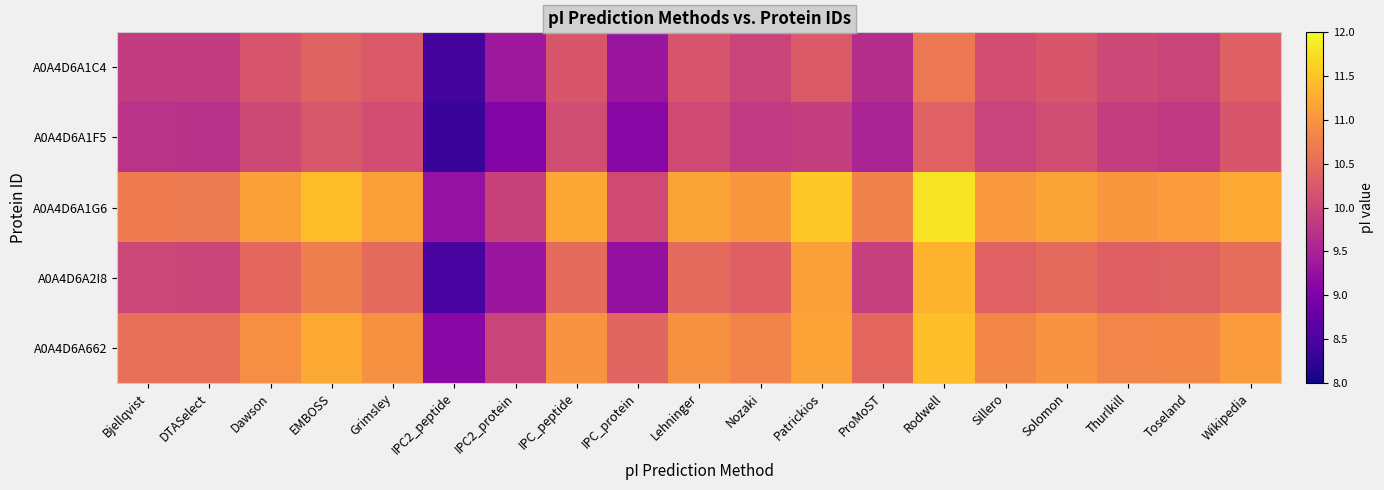

Reading left to right, what are all the values shown in this chart?

A0A4D6A1C4: Bjellqvist=9.9	DTASelect=9.9	Dawson=10.2	EMBOSS=10.4	Grimsley=10.3	IPC2_peptide=8.4	IPC2_protein=9.4	IPC_peptide=10.2	IPC_protein=9.3	Lehninger=10.2	Nozaki=10.0	Patrickios=10.3	ProMoST=9.7	Rodwell=10.7	Sillero=10.1	Solomon=10.2	Thurlkill=10.0	Toseland=10.0	Wikipedia=10.3
A0A4D6A1F5: Bjellqvist=9.7	DTASelect=9.7	Dawson=10.0	EMBOSS=10.2	Grimsley=10.1	IPC2_peptide=8.3	IPC2_protein=9.1	IPC_peptide=10.1	IPC_protein=9.1	Lehninger=10.1	Nozaki=9.8	Patrickios=9.9	ProMoST=9.5	Rodwell=10.4	Sillero=10.0	Solomon=10.1	Thurlkill=9.9	Toseland=9.8	Wikipedia=10.2
A0A4D6A1G6: Bjellqvist=10.7	DTASelect=10.7	Dawson=11.1	EMBOSS=11.4	Grimsley=11.1	IPC2_peptide=9.3	IPC2_protein=9.9	IPC_peptide=11.2	IPC_protein=10.1	Lehninger=11.2	Nozaki=11.0	Patrickios=11.6	ProMoST=10.8	Rodwell=11.8	Sillero=11.1	Solomon=11.2	Thurlkill=11.0	Toseland=11.1	Wikipedia=11.2
A0A4D6A2I8: Bjellqvist=10.0	DTASelect=10.0	Dawson=10.5	EMBOSS=10.7	Grimsley=10.5	IPC2_peptide=8.5	IPC2_protein=9.3	IPC_peptide=10.5	IPC_protein=9.2	Lehninger=10.5	Nozaki=10.3	Patrickios=11.1	ProMoST=9.9	Rodwell=11.3	Sillero=10.4	Solomon=10.5	Thurlkill=10.3	Toseland=10.4	Wikipedia=10.5
A0A4D6A662: Bjellqvist=10.6	DTASelect=10.6	Dawson=10.9	EMBOSS=11.2	Grimsley=11.0	IPC2_peptide=9.1	IPC2_protein=10.0	IPC_peptide=11.0	IPC_protein=10.4	Lehninger=11.0	Nozaki=10.8	Patrickios=11.2	ProMoST=10.4	Rodwell=11.4	Sillero=10.8	Solomon=11.0	Thurlkill=10.8	Toseland=10.8	Wikipedia=11.1